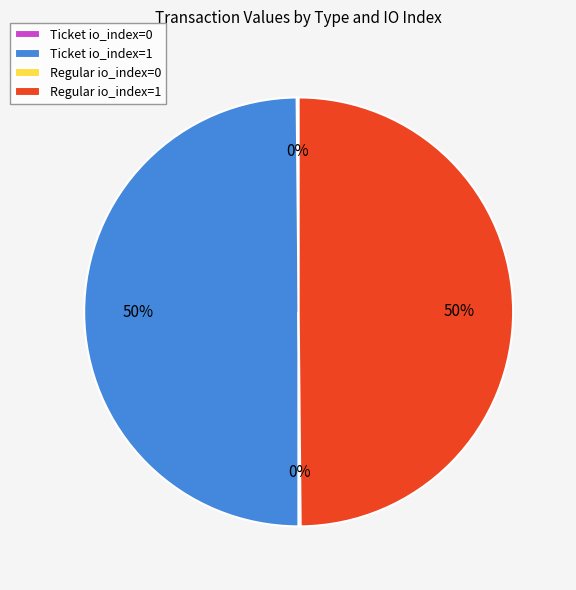

The Ticket io_index=1 slice represents 50% of the pie. True or false?

True